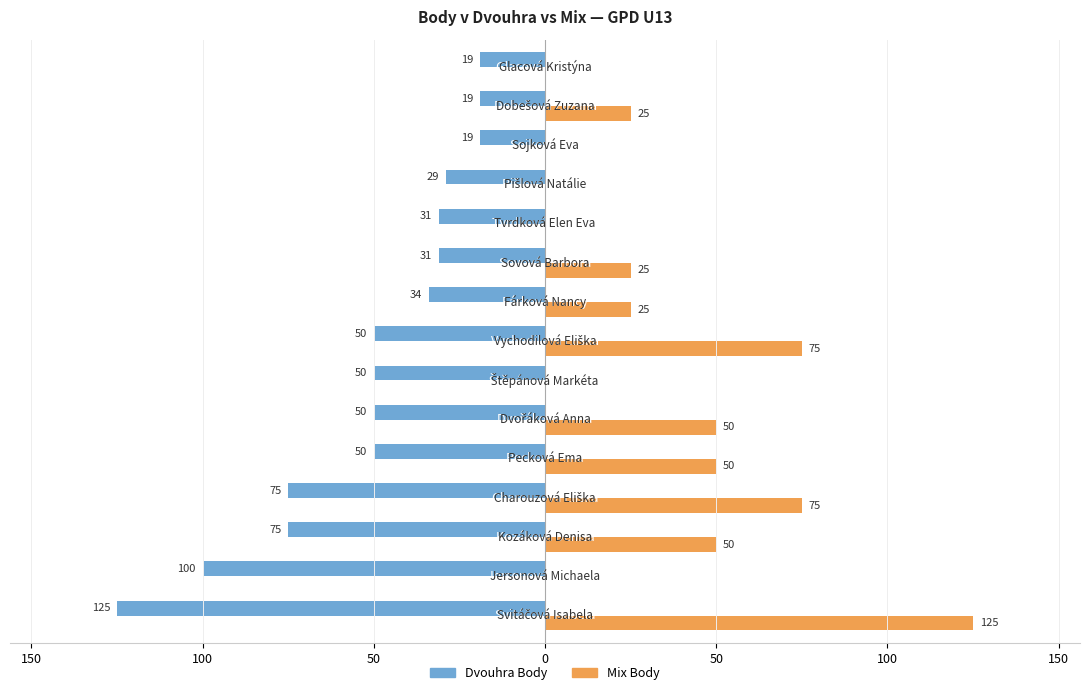

What are all the series names shown in the legend?

Dvouhra Body, Mix Body